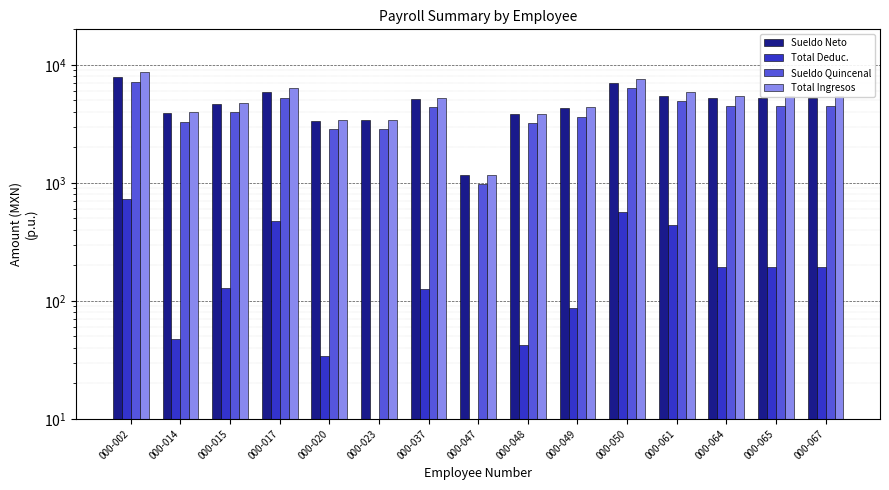

At which category does the chart reach its peak across all series?

000-002